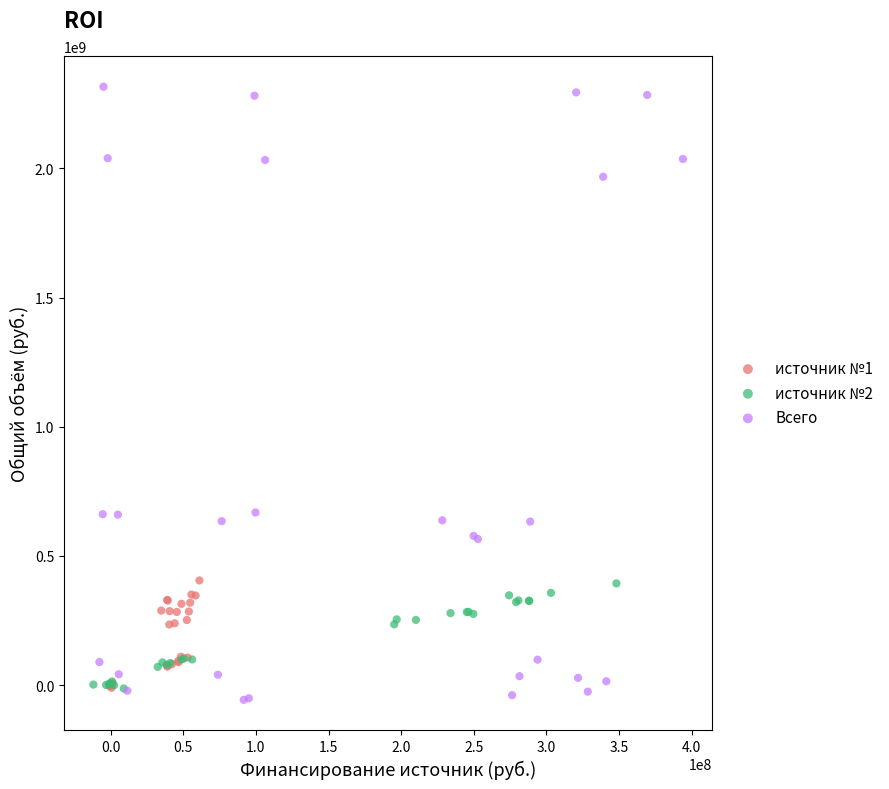

Which series has the largest Y range (max minus min)?

Всего